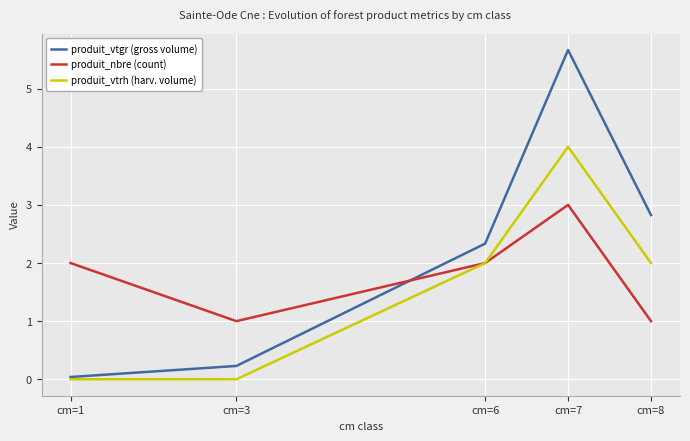

Is the value of produit_vtrh (harv. volume) at cm=1 greater than the value of produit_vtgr (gross volume) at cm=8?

No